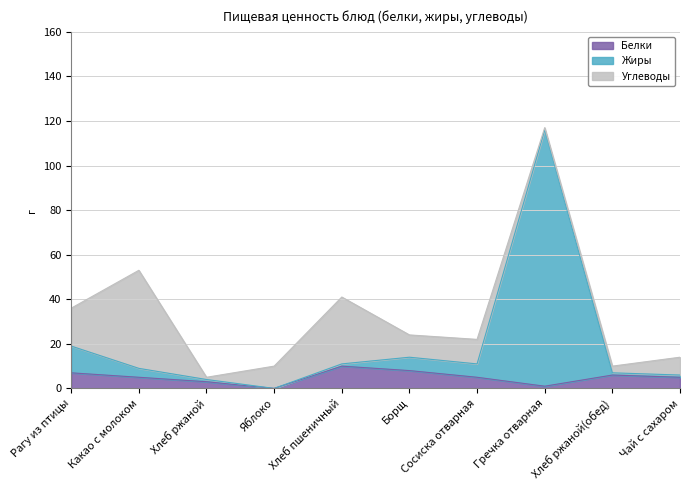

At which category does the chart reach its peak across all series?

Гречка отварная